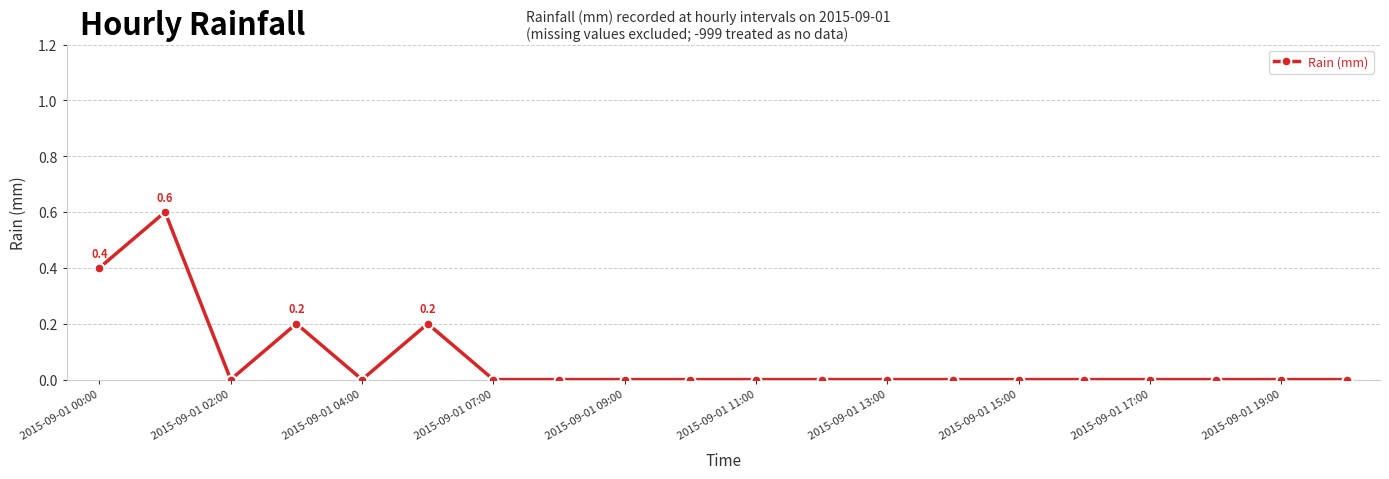

What is the difference between the maximum and minimum values?

0.6